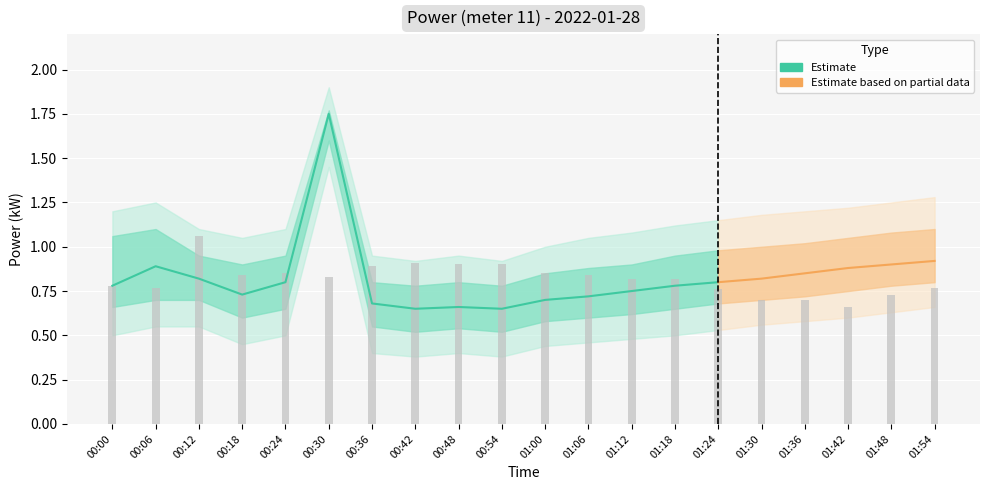

At how many categories does at least one series exceed 1?

15